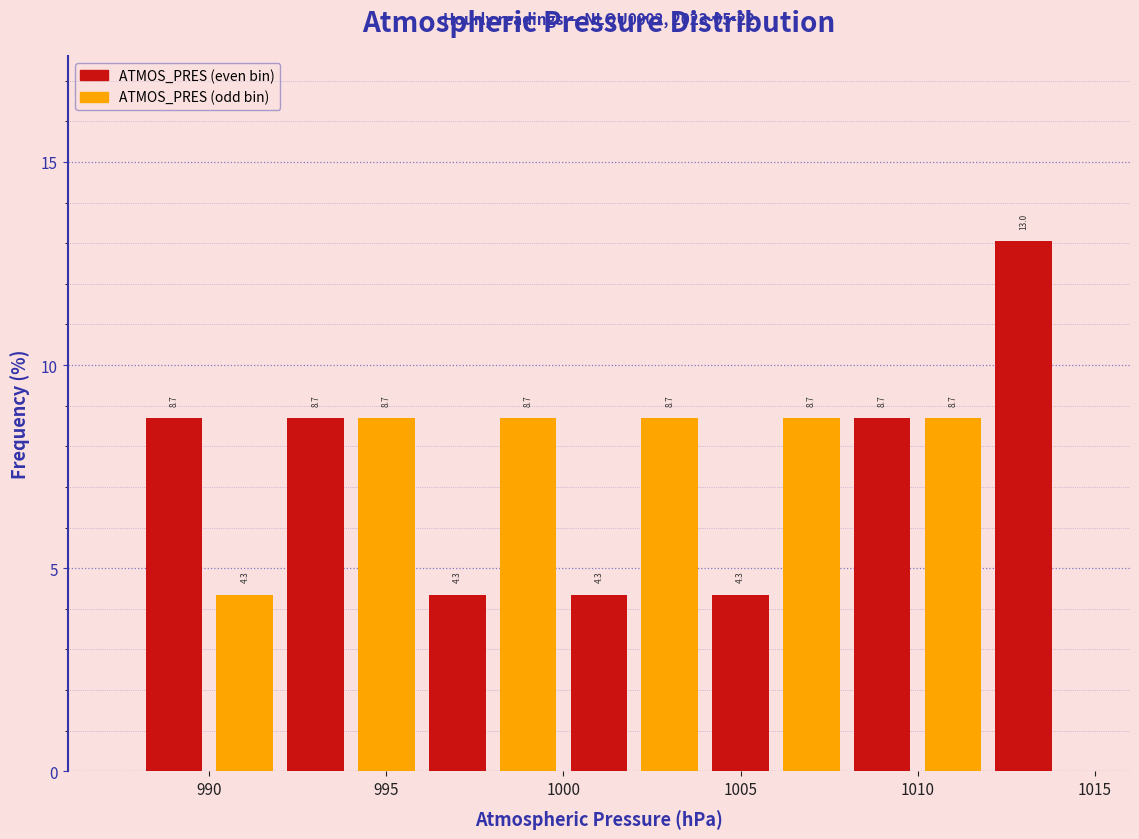

What is the height of the bar covering 996 to 998 on the x-axis?

4.3